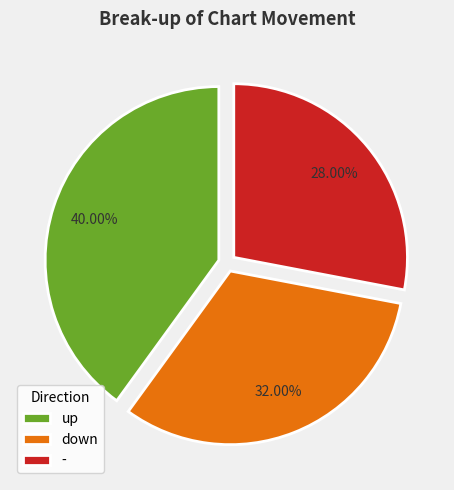

How many segments does this pie chart have?

3